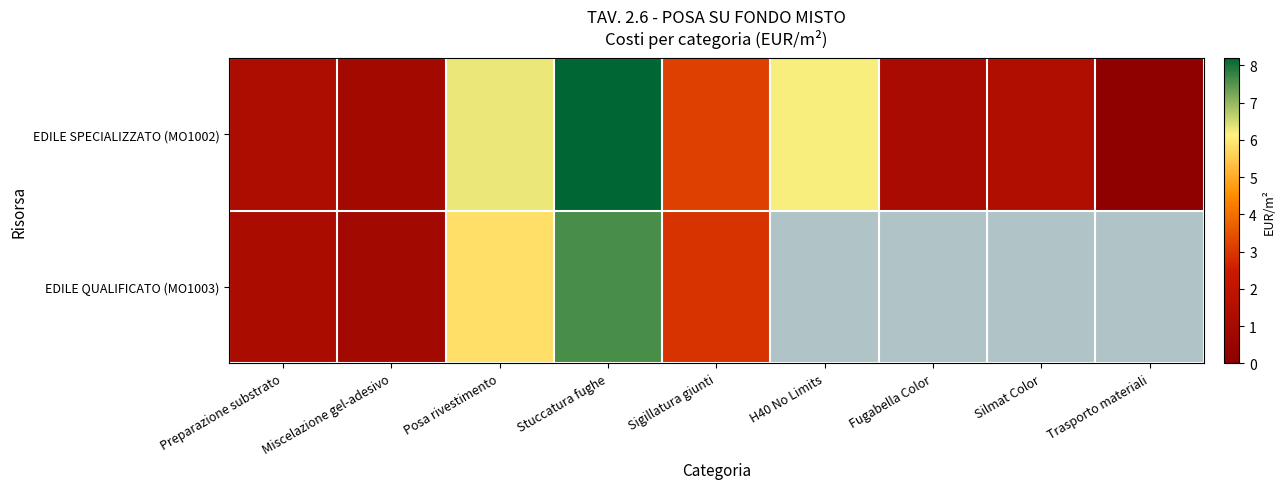

Which series has the widest spread of values?

EDILE SPECIALIZZATO (MO1002)